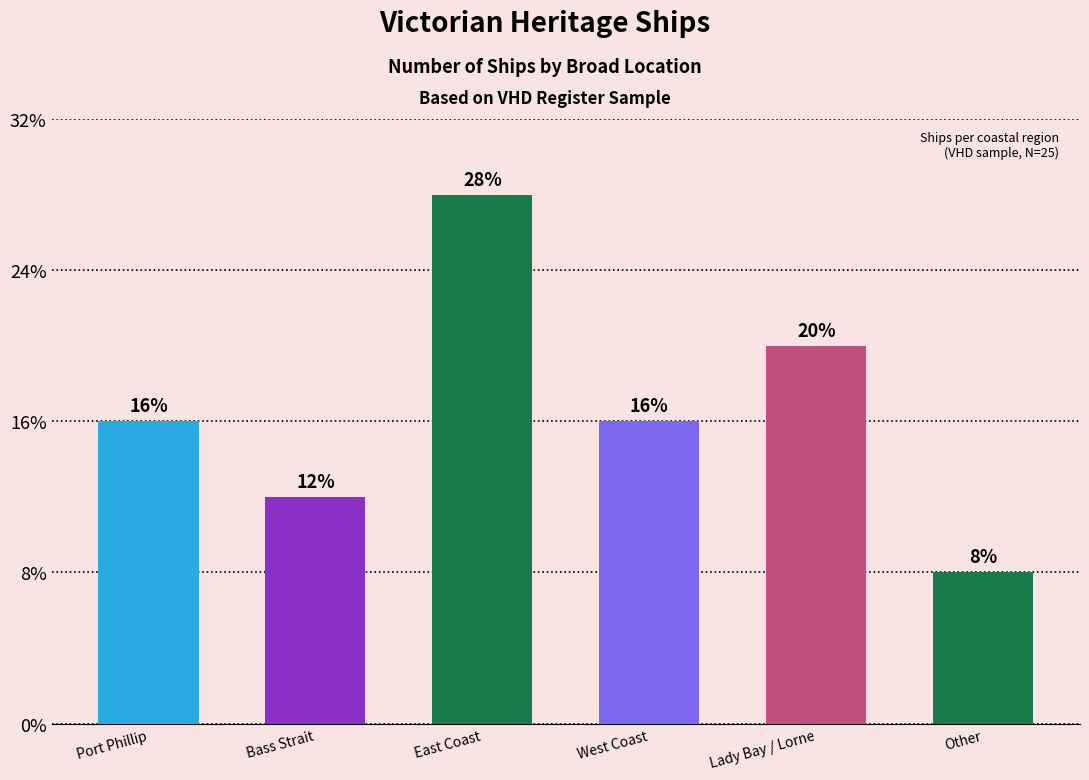

What is the change in value from Port Phillip to East Coast?

+3